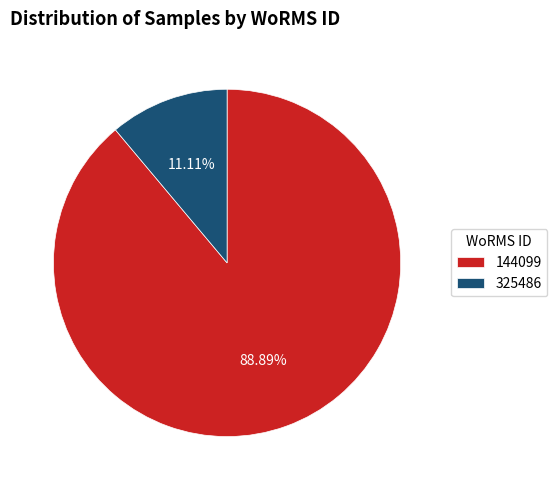

Is there any slice that represents more than half of the pie?

Yes